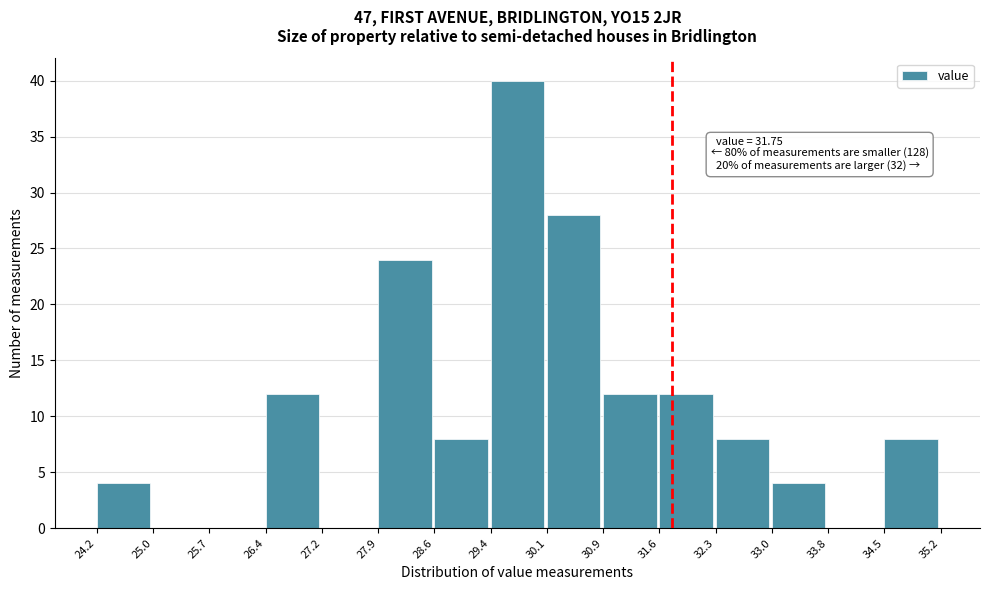

Over which range of the x-axis is the bar tallest?

29.4 to 30.1